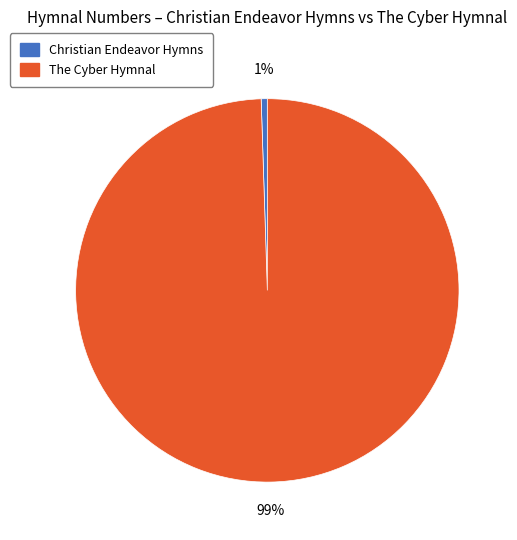

Rank the categories by value from lowest to highest.

Christian Endeavor Hymns, The Cyber Hymnal